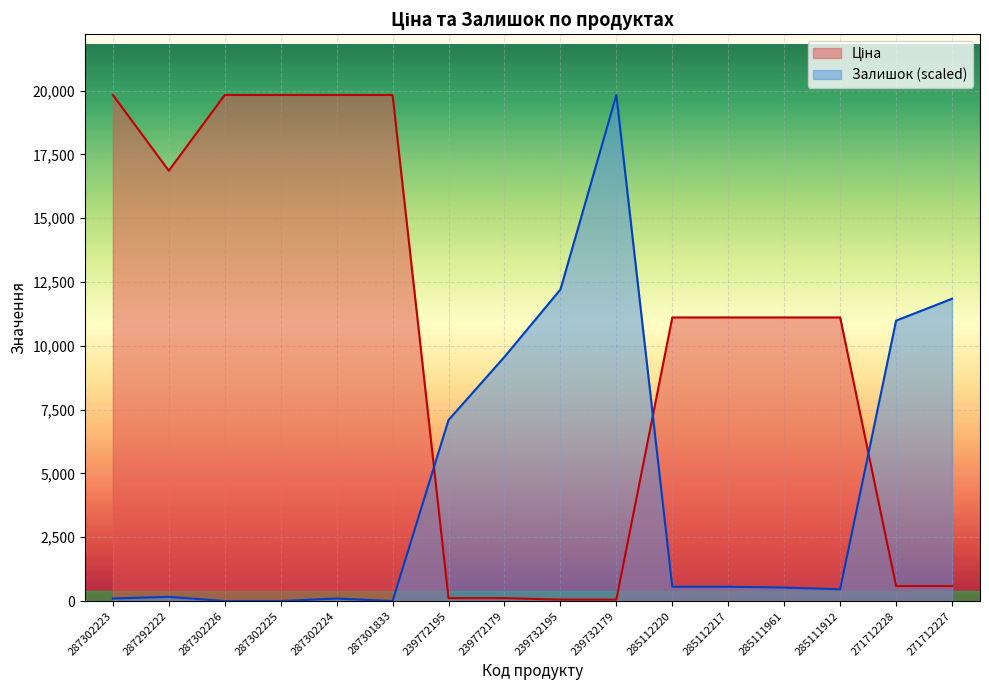

At which category does the chart reach its peak across all series?

287302223